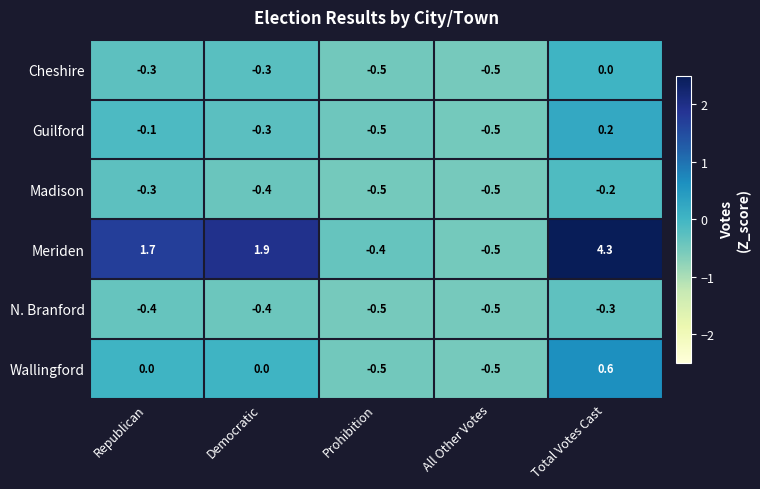

What is the total value across all series at All Other Votes?

-3.0